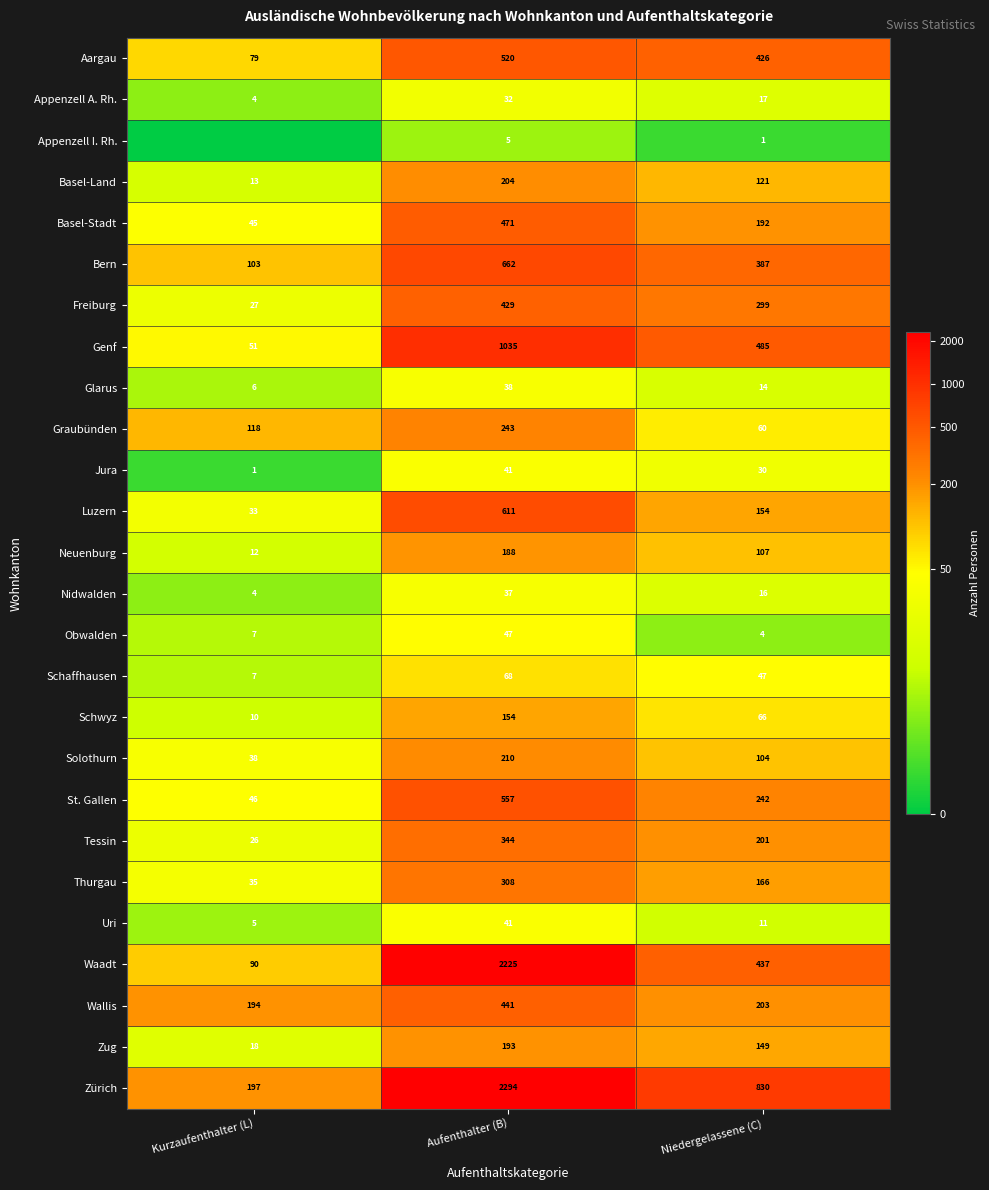

At how many categories does at least one series exceed 6?

2